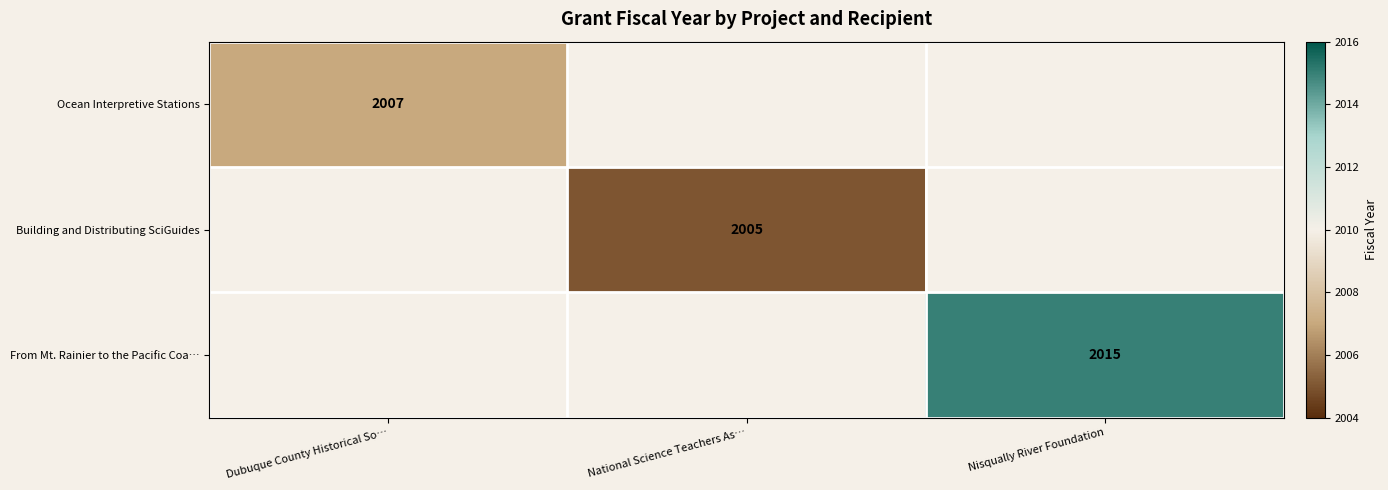

Is the value of From Mt. Rainier to the Pacific Coa… at Nisqually River Foundation greater than the value of Ocean Interpretive Stations at Dubuque County Historical So…?

Yes